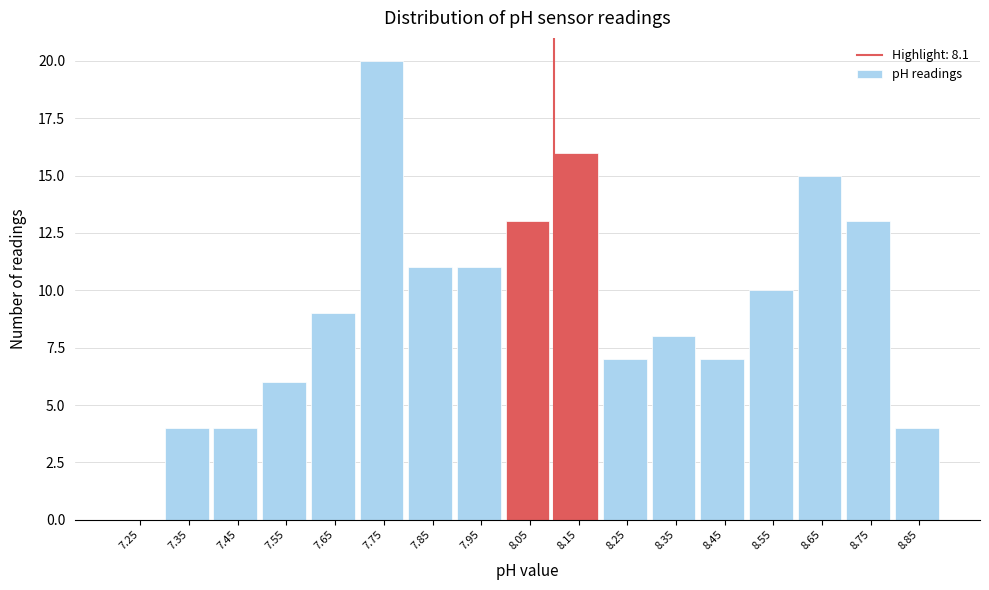

What is the height of the bar covering 7.9 to 8.0 on the x-axis? The values are not printed on the chart, so give them approximately, as read against the axis.

11